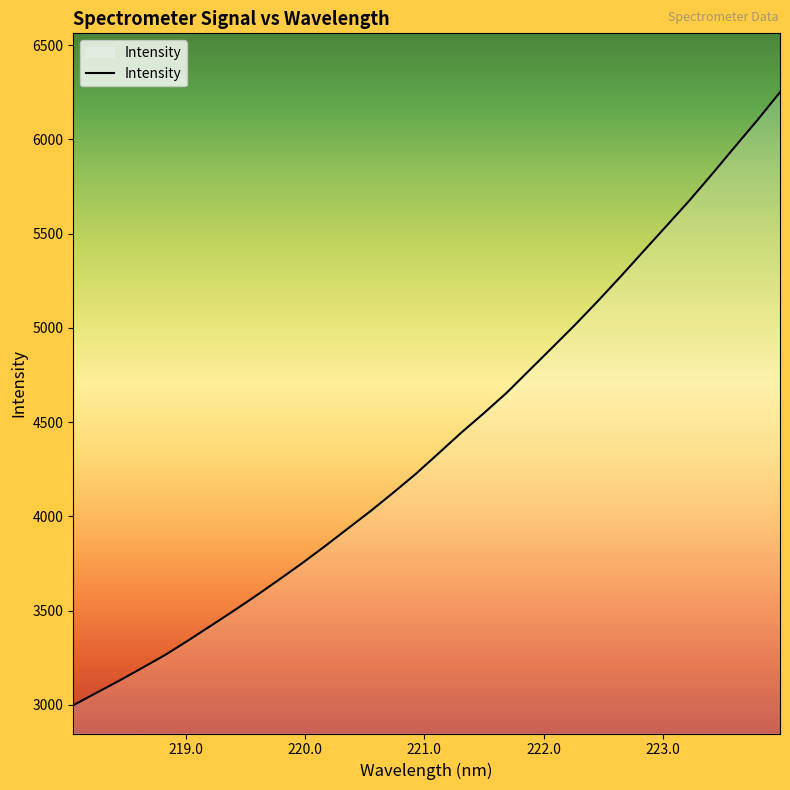

What is the greatest value displayed?

6249.7